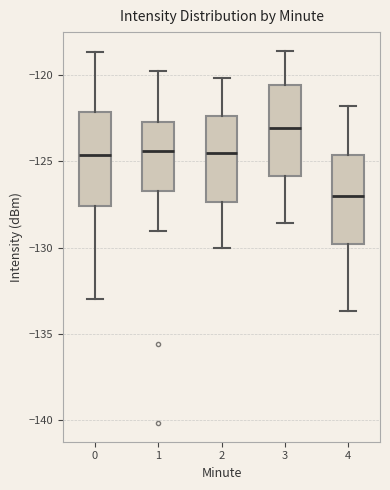

Reading left to right, read every box against the y-axis: the position of its median line, the range the box covers, and the ends of its whiskers. The values are not printed on the chart, so give them approximately, as read against the axis.

0: median -124.5, box -127.5 to -122.0, whiskers -133.0 to -118.5
1: median -124.5, box -126.5 to -122.5, whiskers -129.0 to -120.0
2: median -124.5, box -127.5 to -122.5, whiskers -130.0 to -120.0
3: median -123.0, box -126.0 to -120.5, whiskers -128.5 to -118.5
4: median -127.0, box -130.0 to -124.5, whiskers -133.5 to -122.0